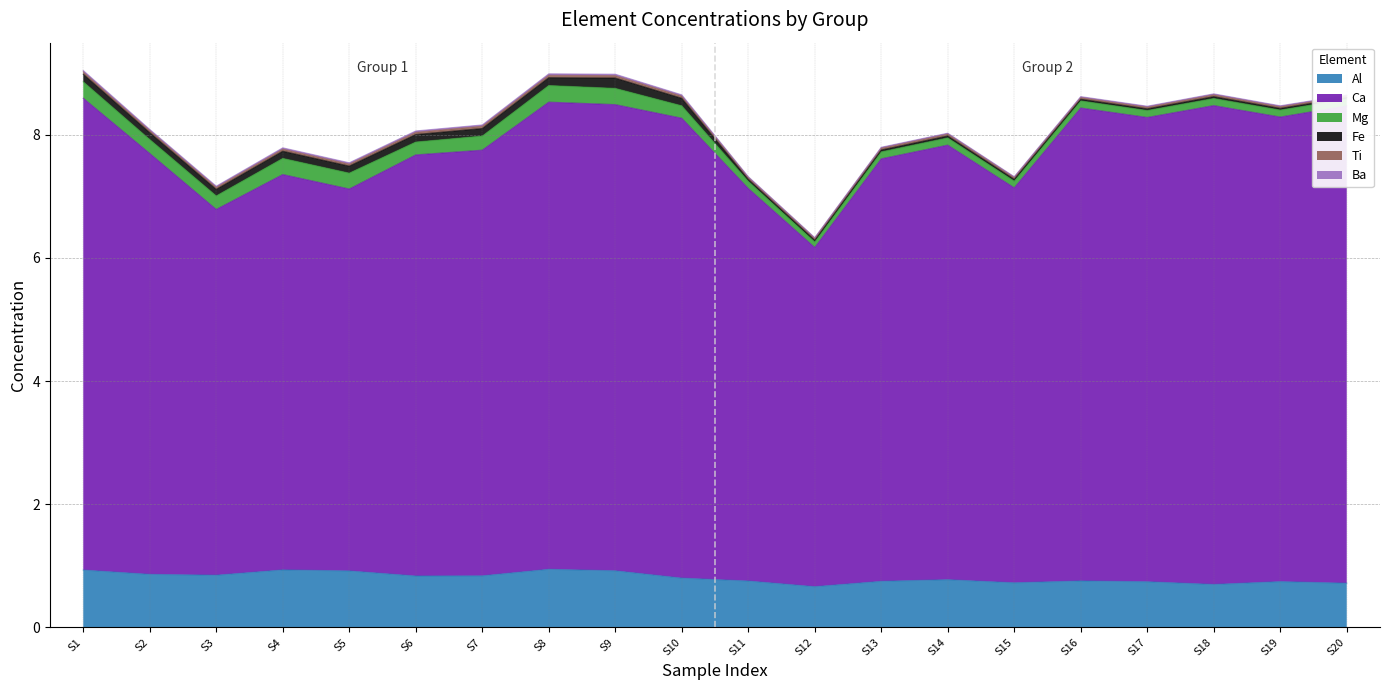

What is the maximum value shown in the chart?

7.8